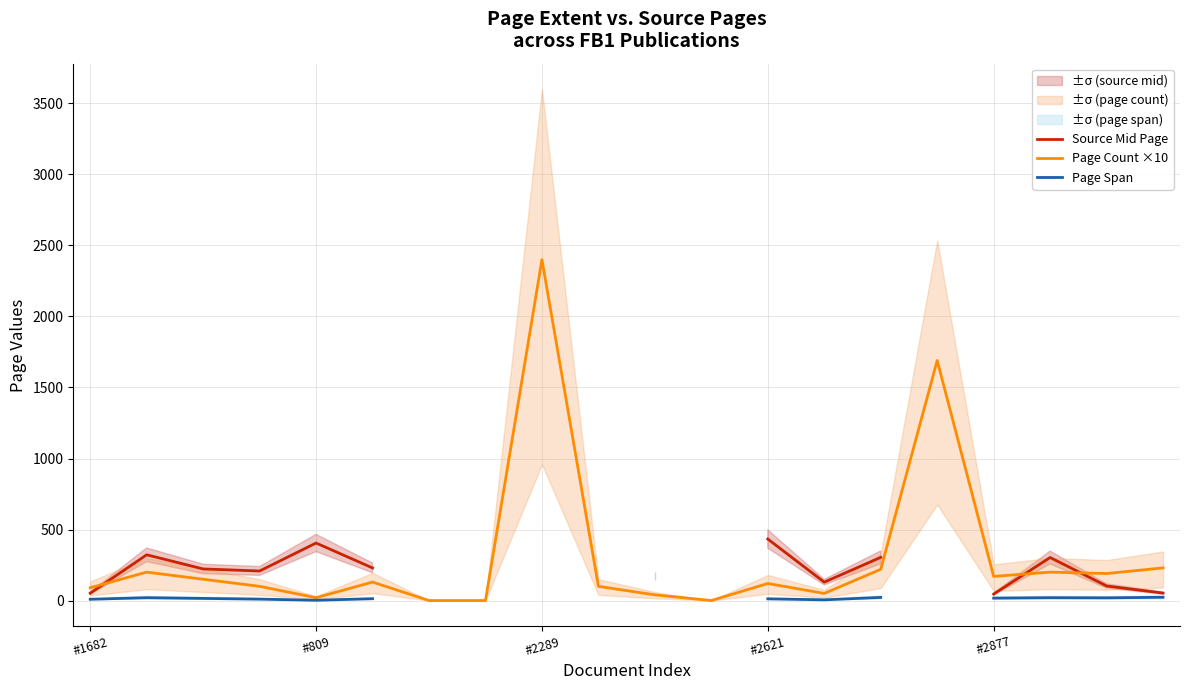

What position from the left is #2289?

3